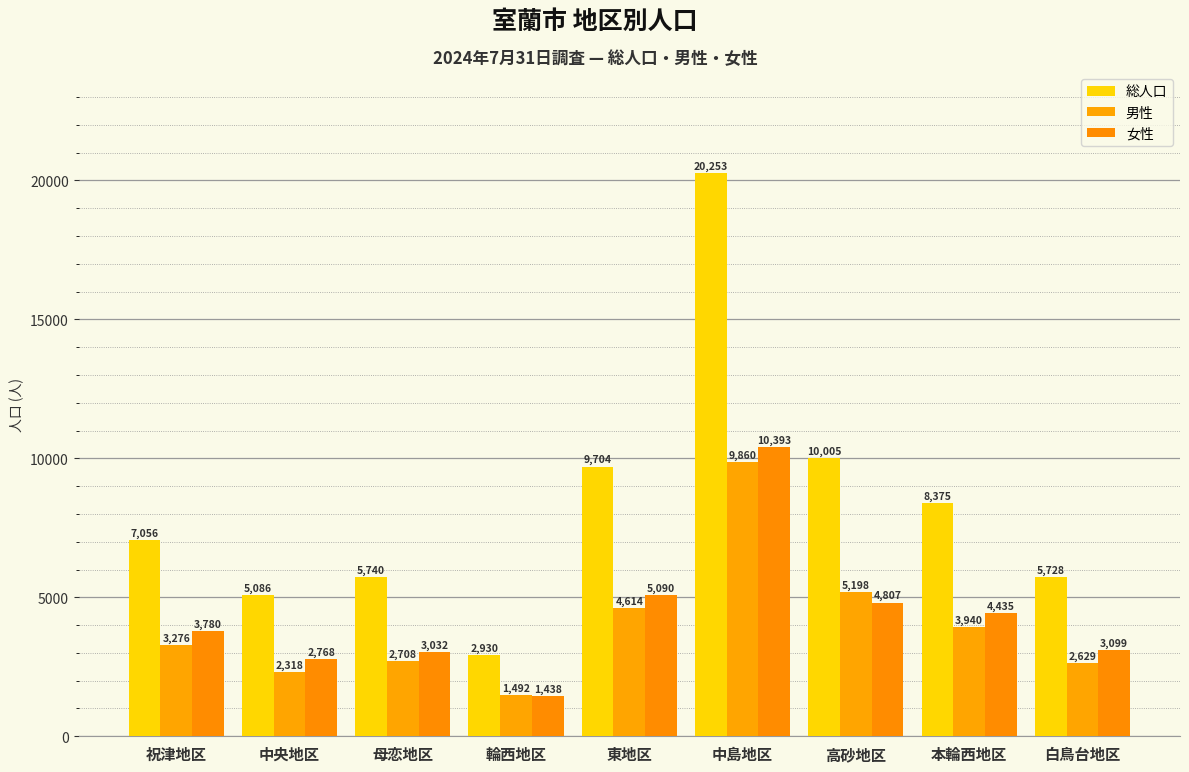

What is the sum of all 女性 values?

38842